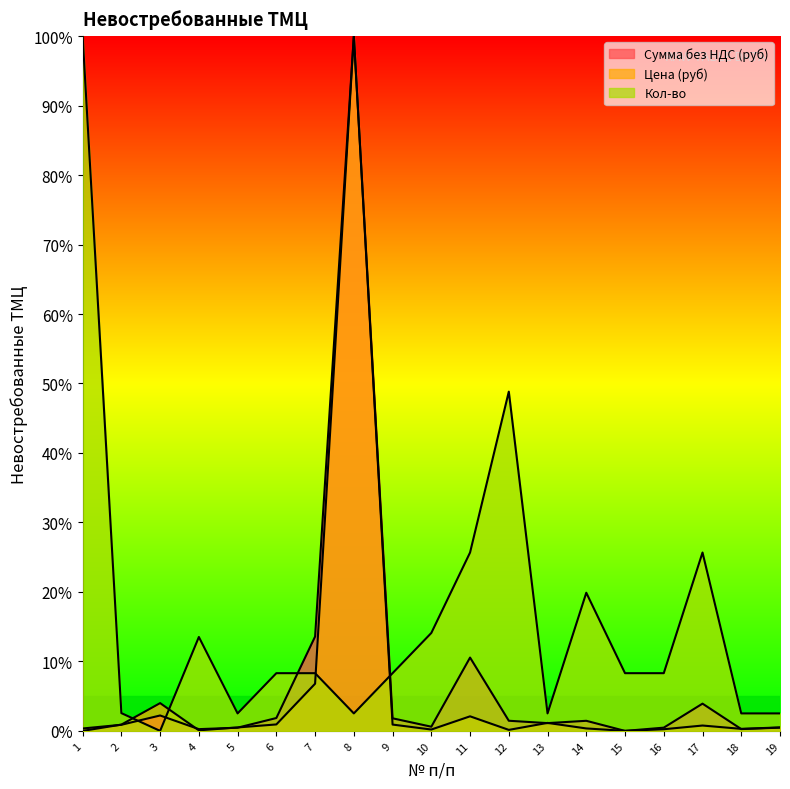

Which series has the largest range (max minus min)?

Цена (руб)